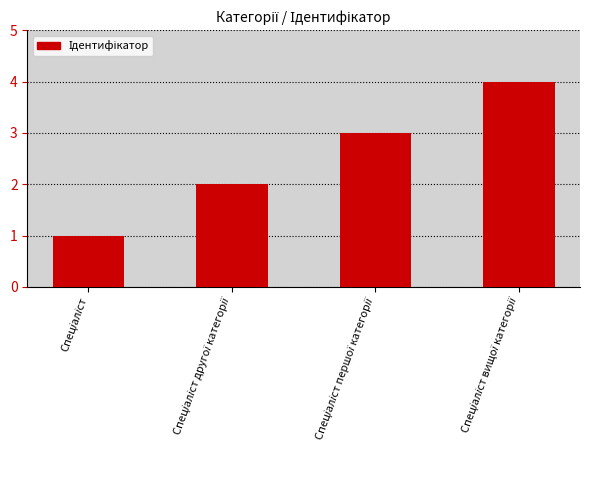

What is the sum of all values?

10